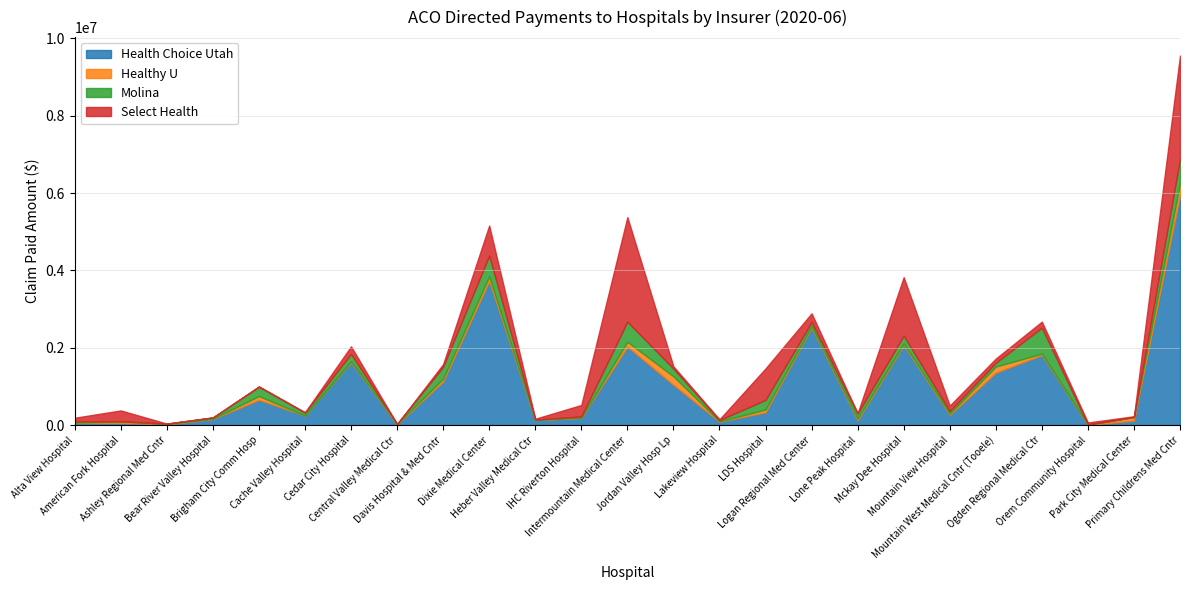

Between which two adjacent categories do Healthy U and Health Choice Utah first intersect?

Ogden Regional Medical Ctr and Orem Community Hospital